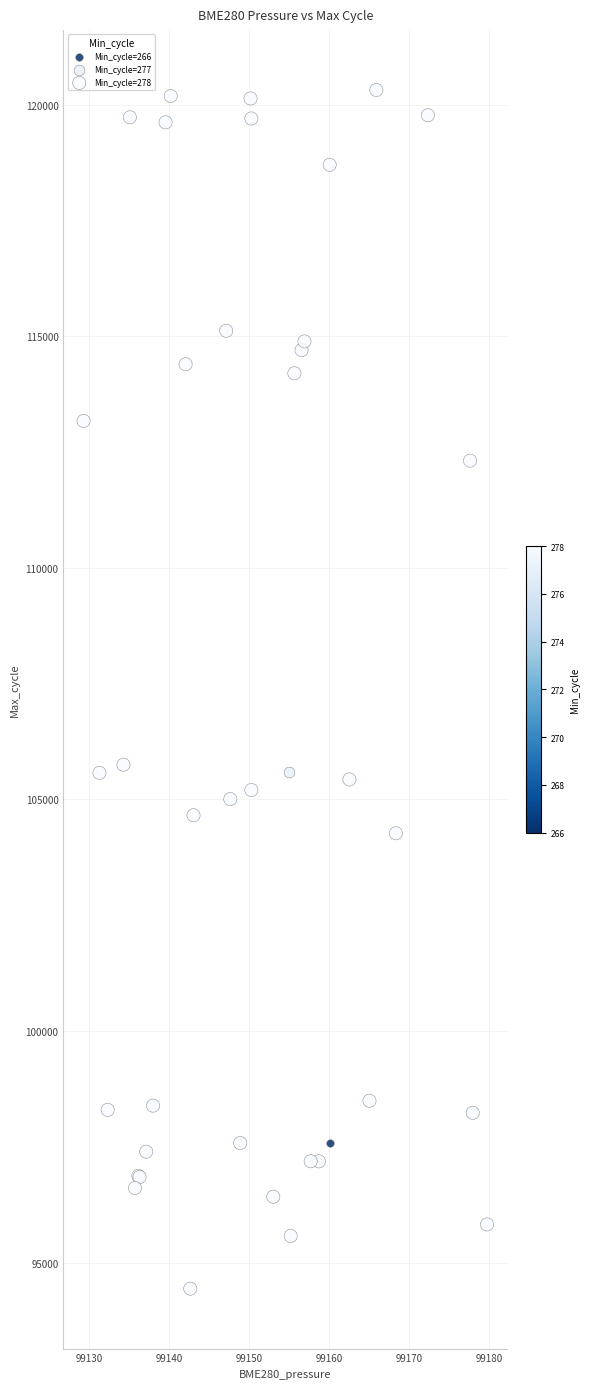

What are all the series names shown in the legend?

Min_cycle=266, Min_cycle=277, Min_cycle=278